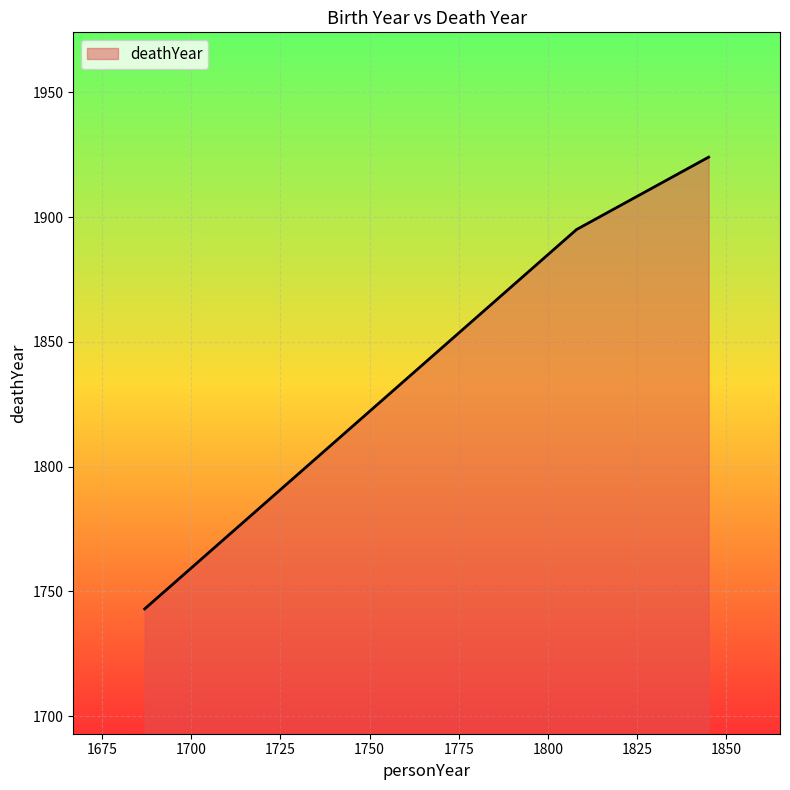

What is the maximum value shown in the chart?

1924